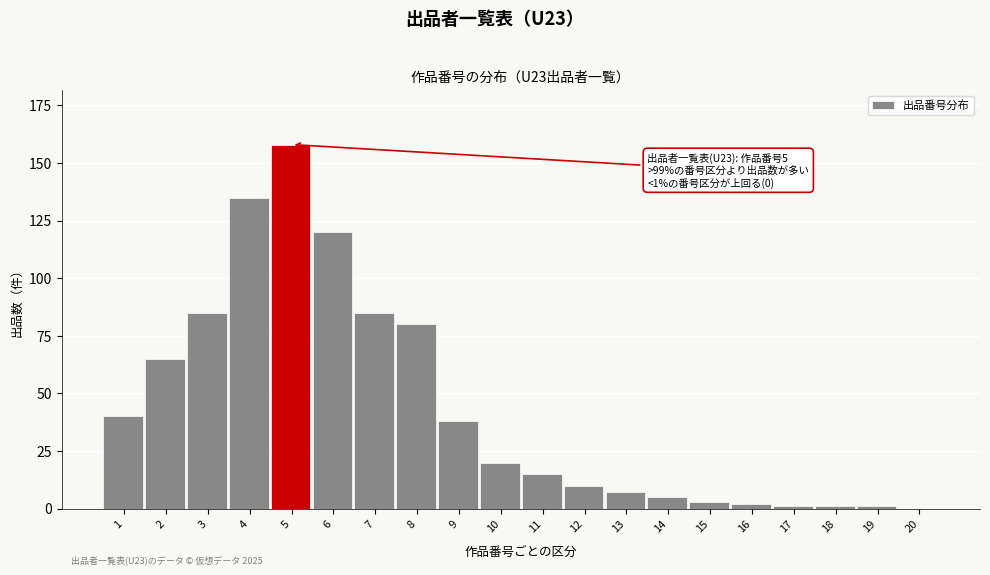

Reading left to right, what are all the values shown in this chart?

1=40	2=65	3=85	4=135	5=158	6=120	7=85	8=80	9=38	10=20	11=15	12=10	13=7	14=5	15=3	16=2	17=1	18=1	19=1	20=0